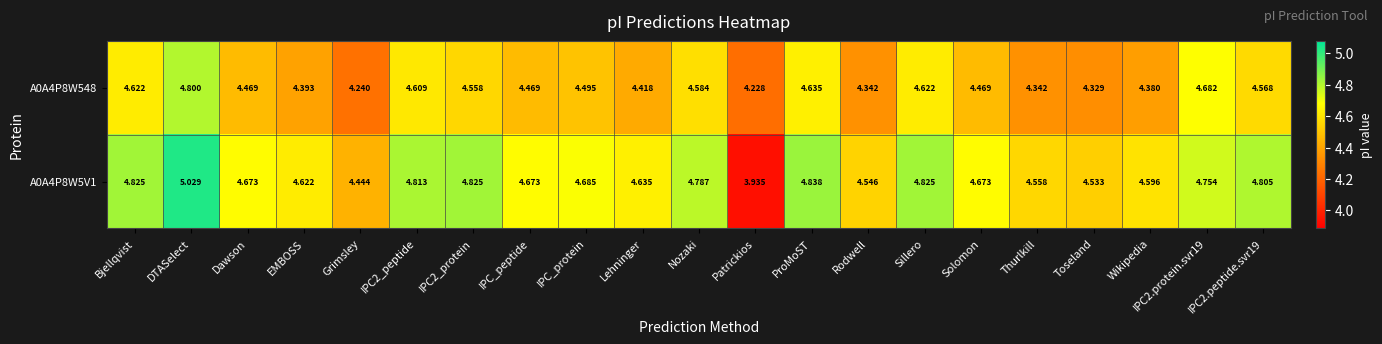

At which category does the chart reach its minimum across all series?

Patrickios